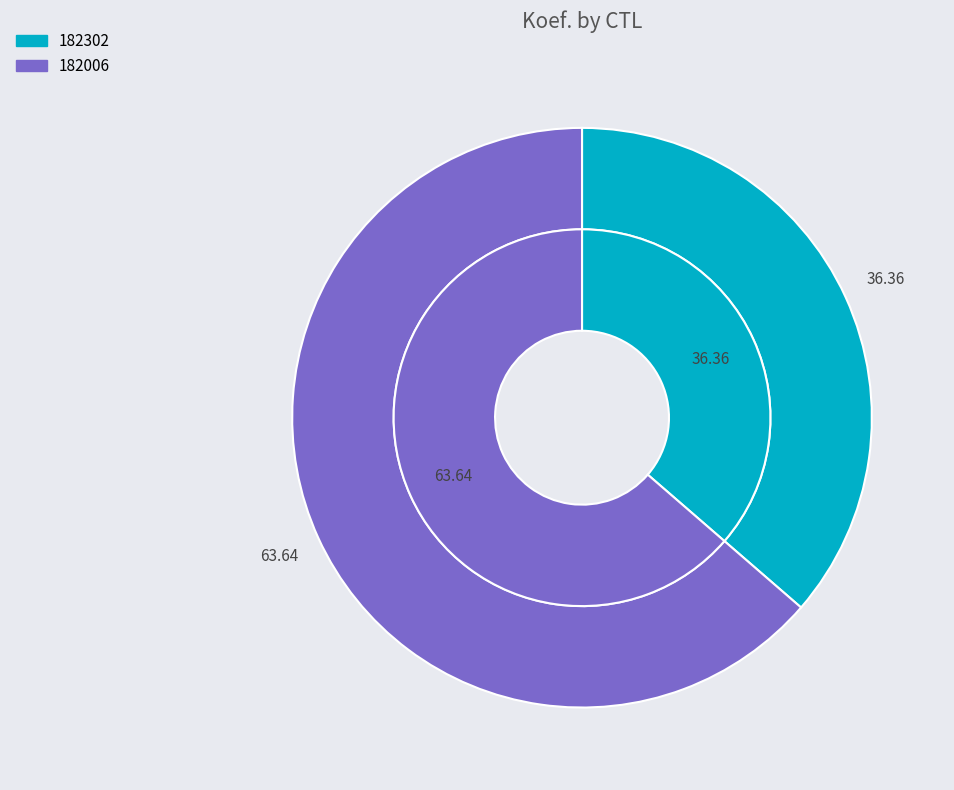

Is there any slice that represents more than half of the pie?

Yes